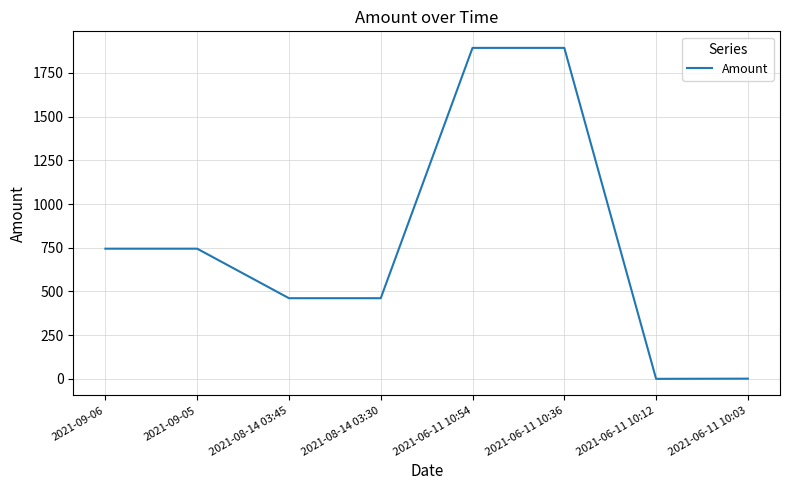

Is it true that the value at 2021-06-11 10:54 is 1893.2?

True